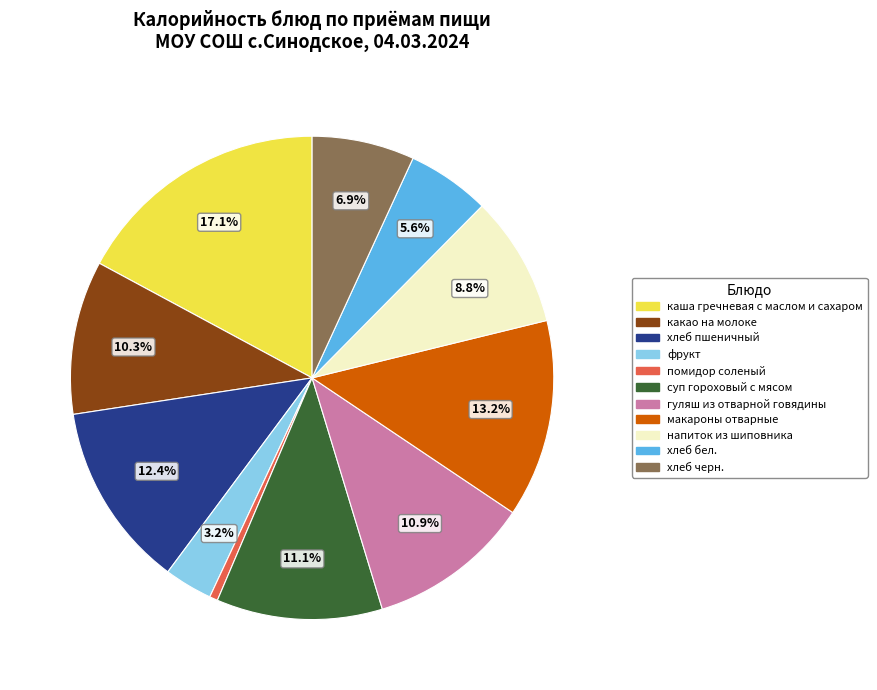

Which has a higher value, помидор соленый or суп гороховый с мясом?

суп гороховый с мясом